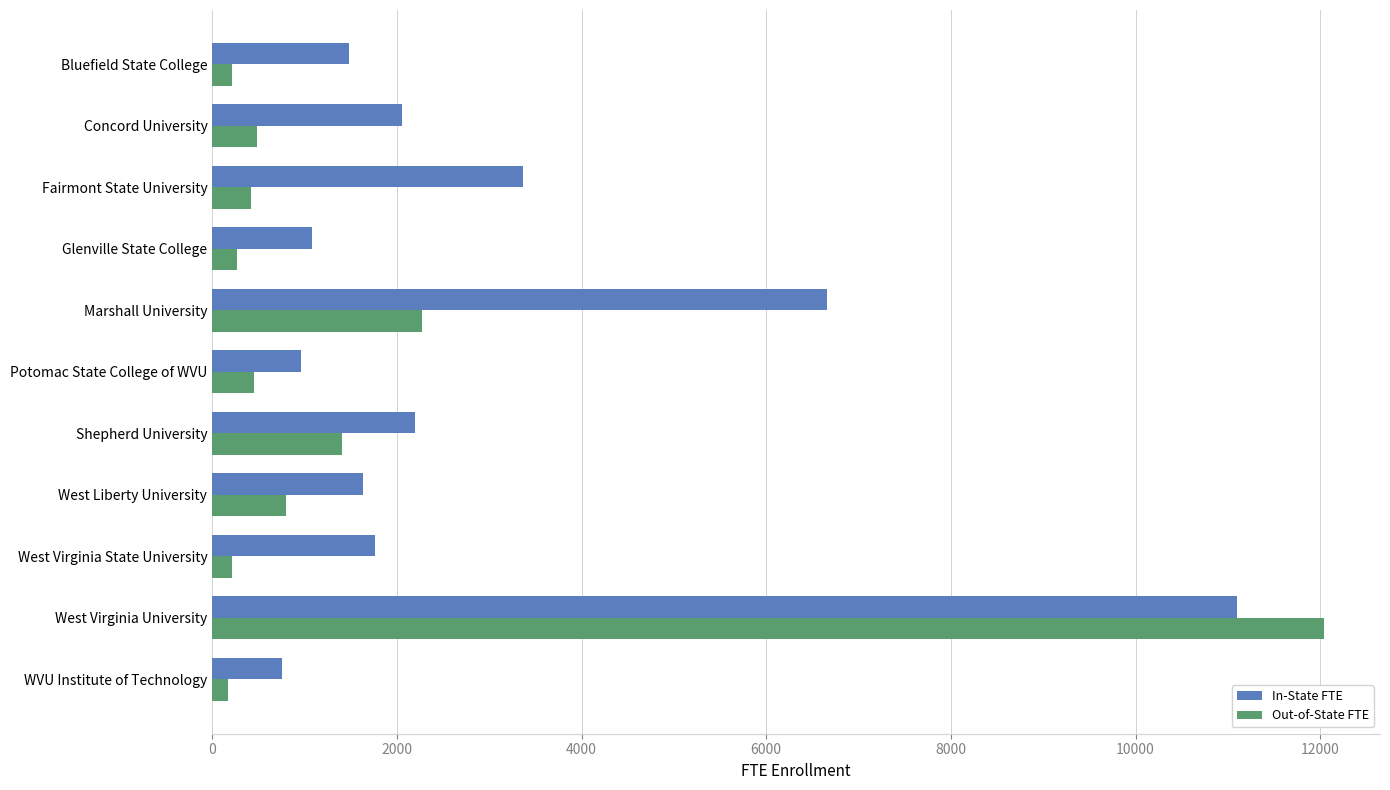

Is it true that In-State FTE equals 294.8 at Potomac State College of WVU?

False